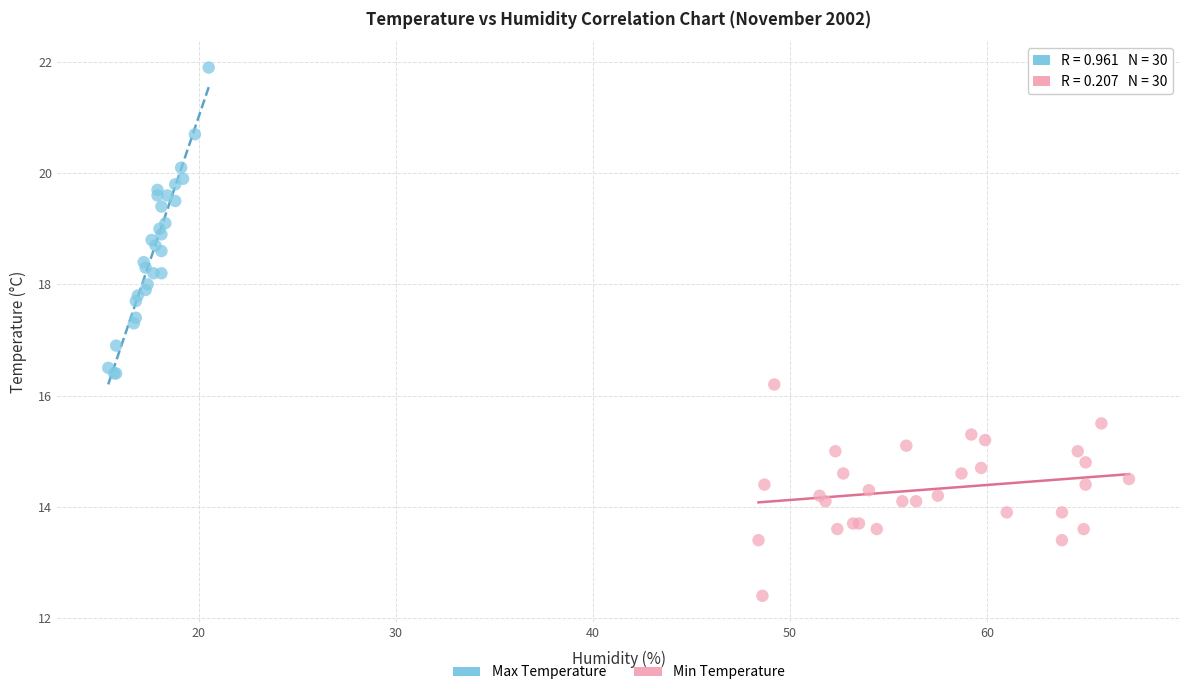

Which series reaches the maximum Y coordinate?

Max Temperature